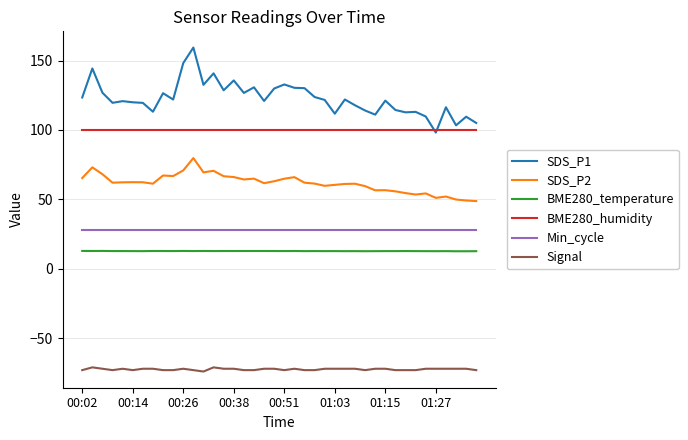

Which series has the widest spread of values?

SDS_P1